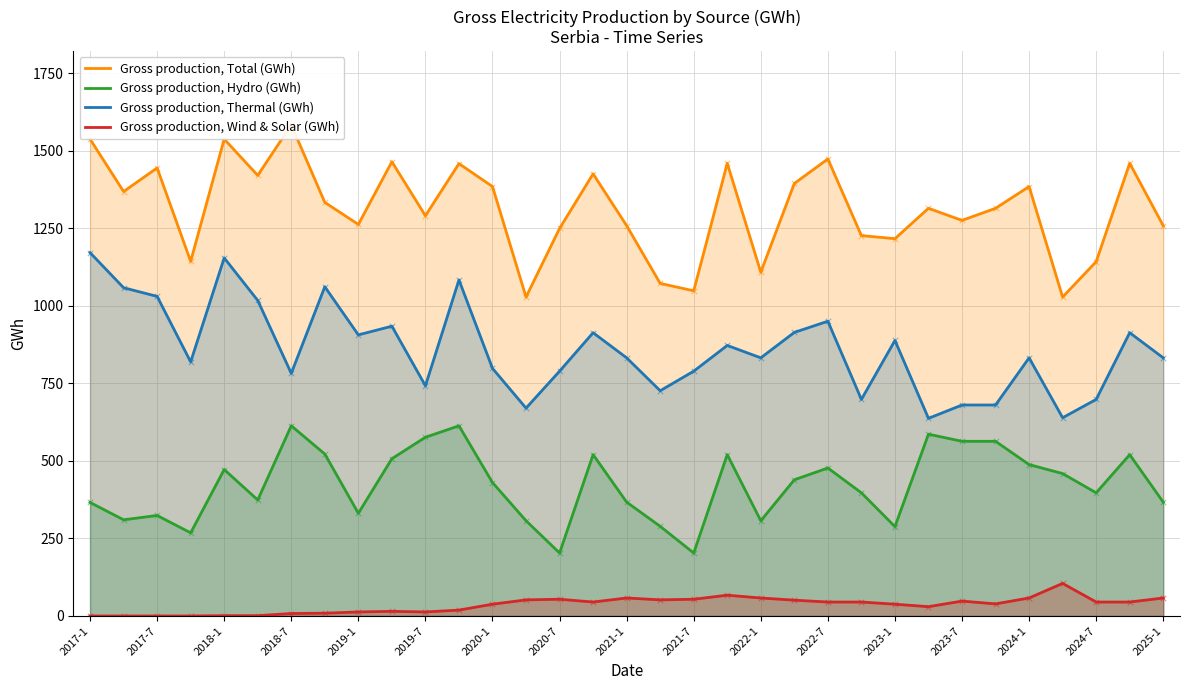

What is the maximum value for Gross production, Hydro (GWh)?

613